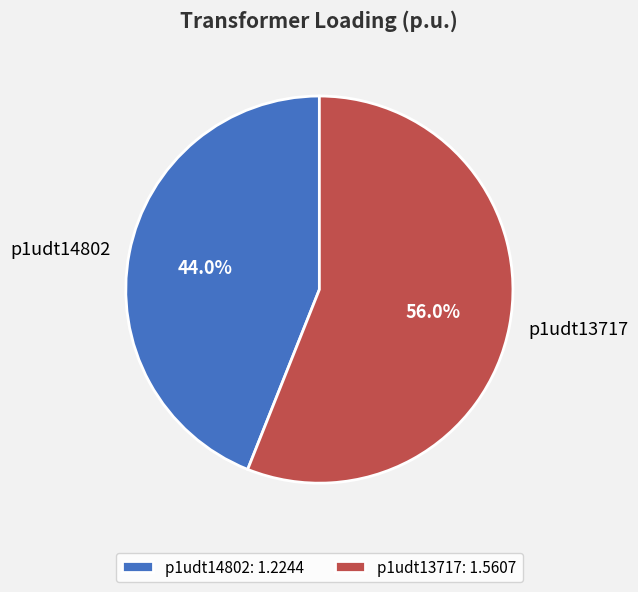

True or false: p1udt13717 accounts for 56% of the total.

True